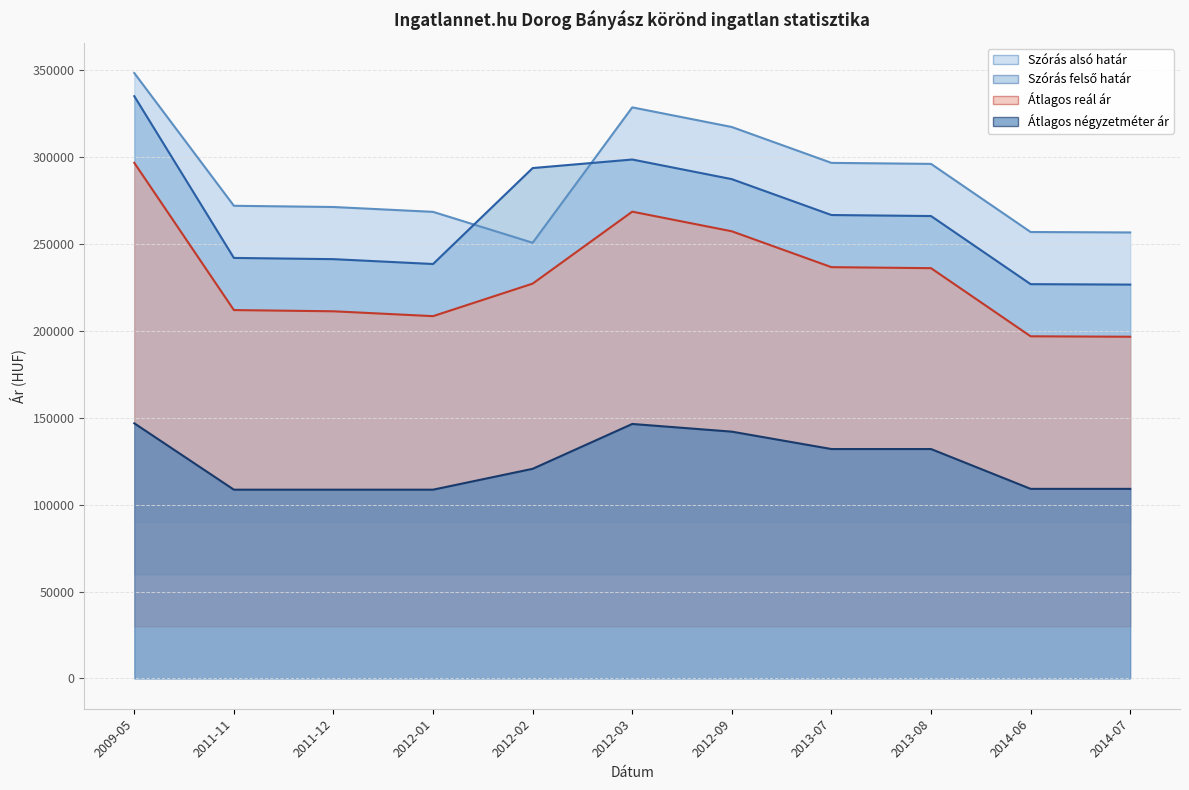

Which series has the largest total across all categories?

Szórás alsó határ